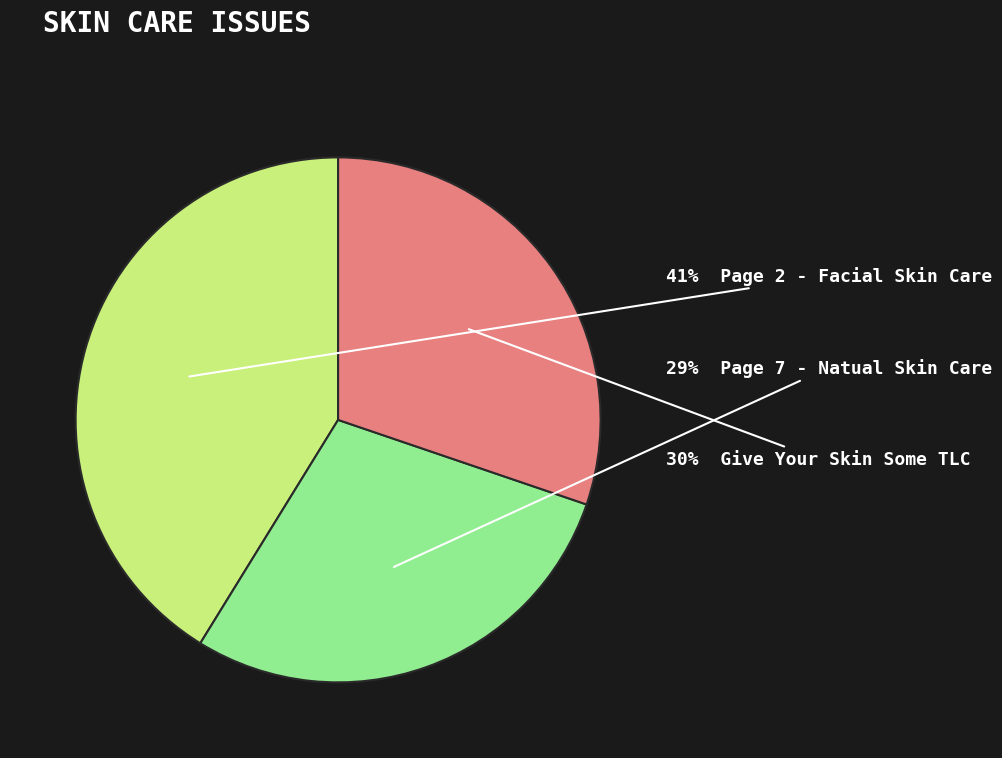

Is there any slice that represents more than half of the pie?

No